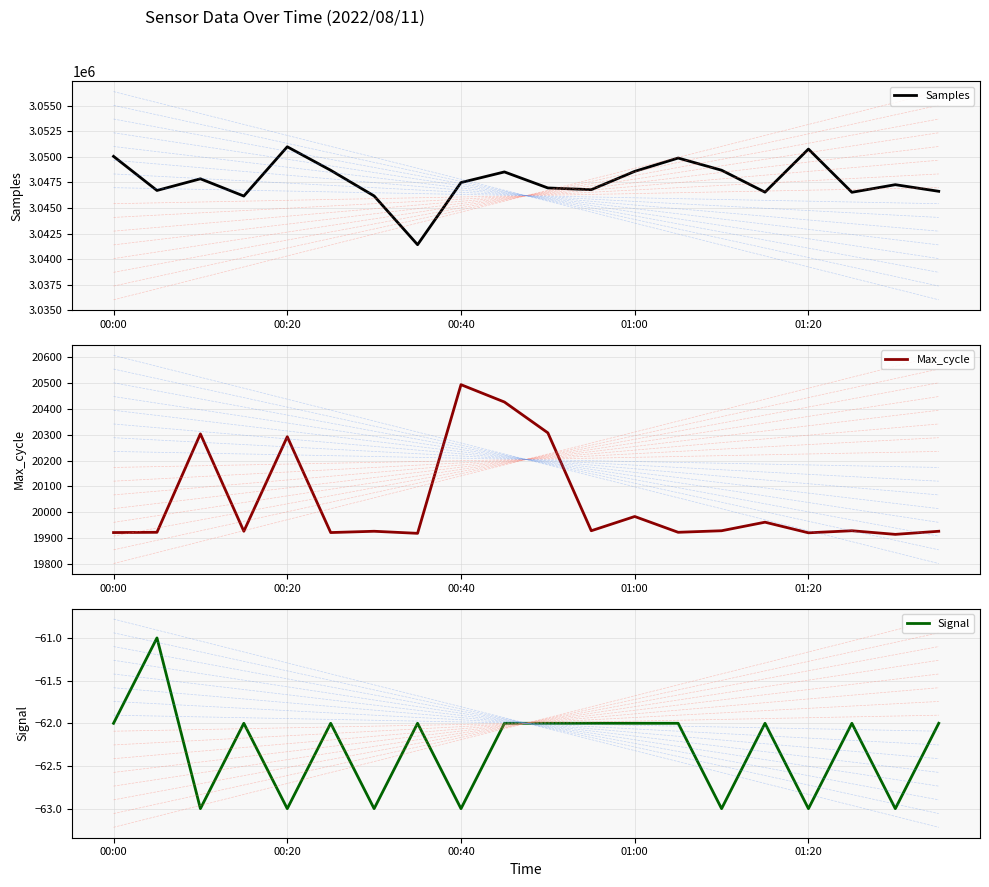

What is the highest value of the Samples series?

3050990